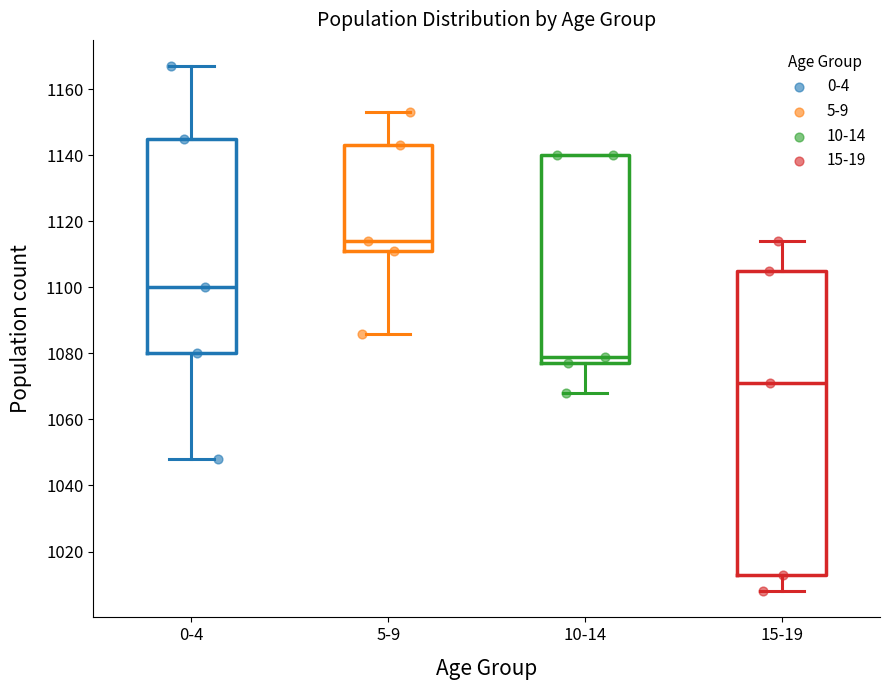

Where does the lower whisker of the box for 10-14 end on the y-axis? The values are not printed on the chart, so give them approximately, as read against the axis.

1068